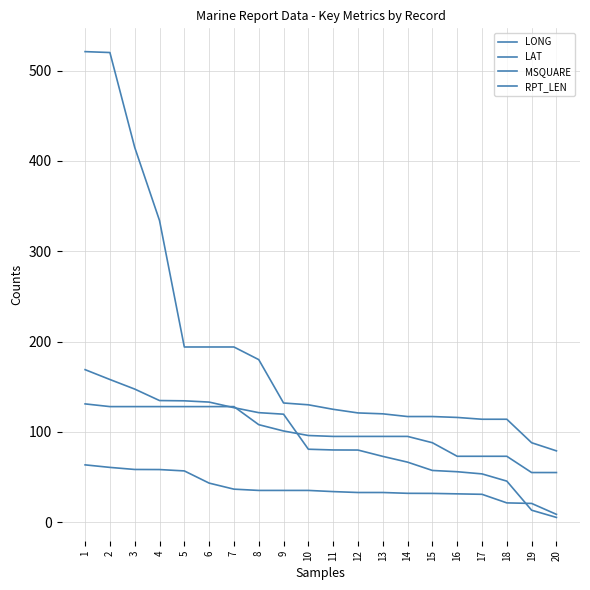

How many lines are shown in the chart?

4